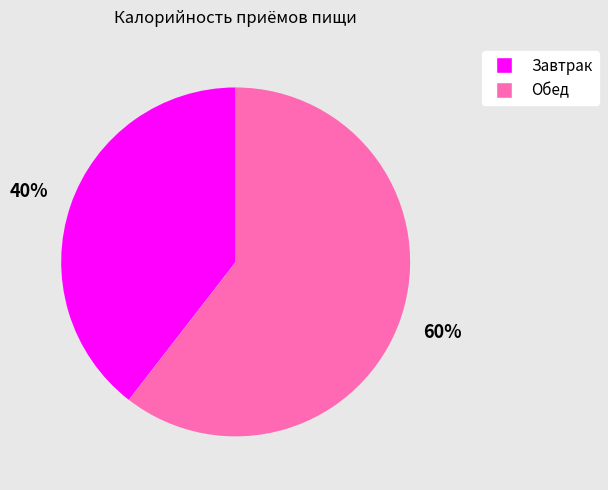

Is it true that Обед is 60% of the pie?

True